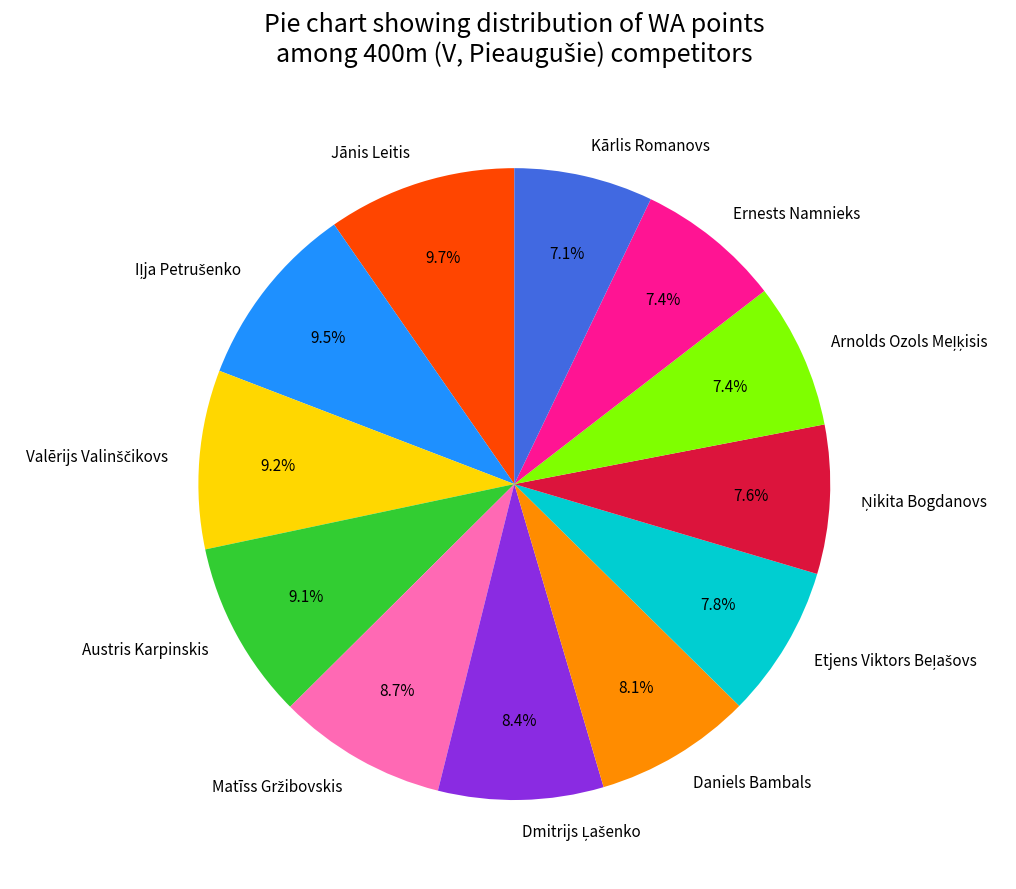

To the nearest percent, what is the average slice percentage?

8%